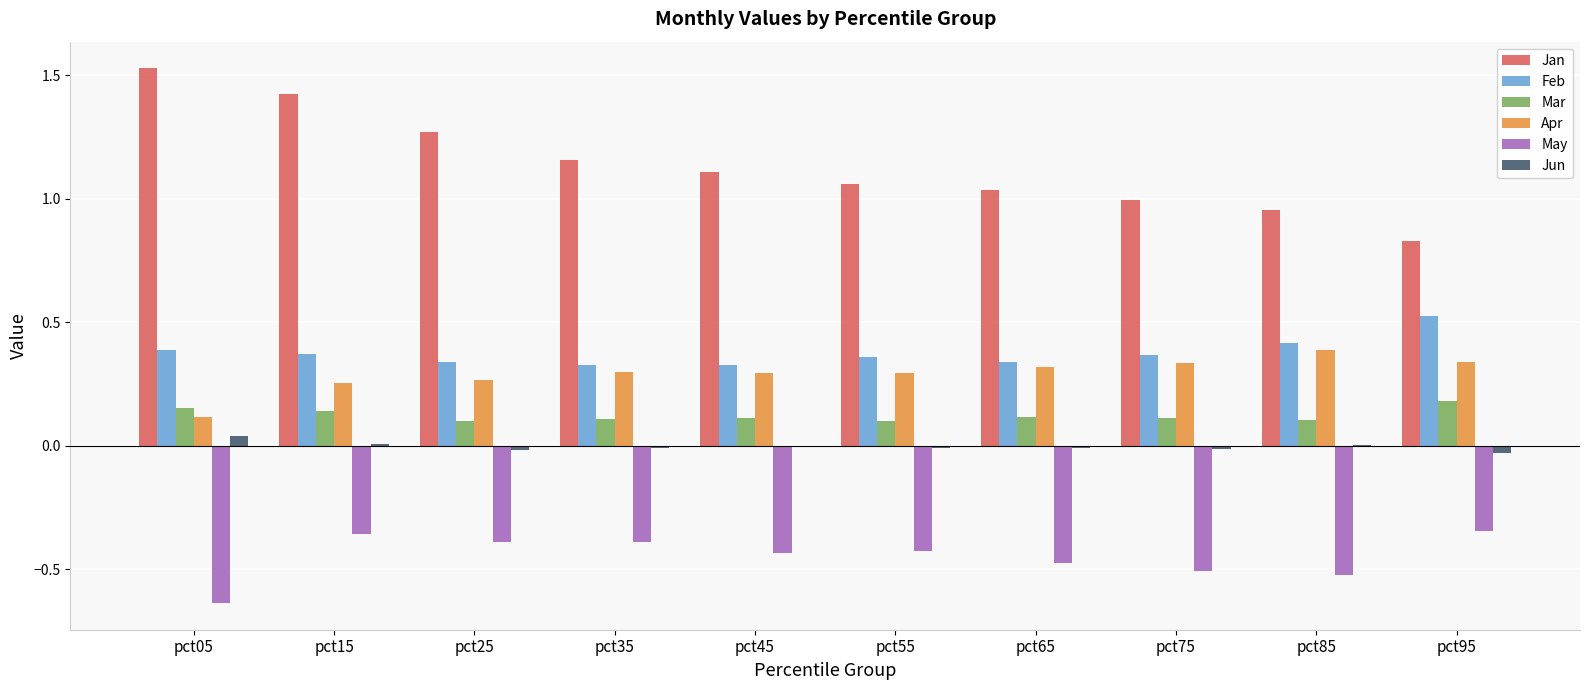

What is the sum of all Apr values?

2.9